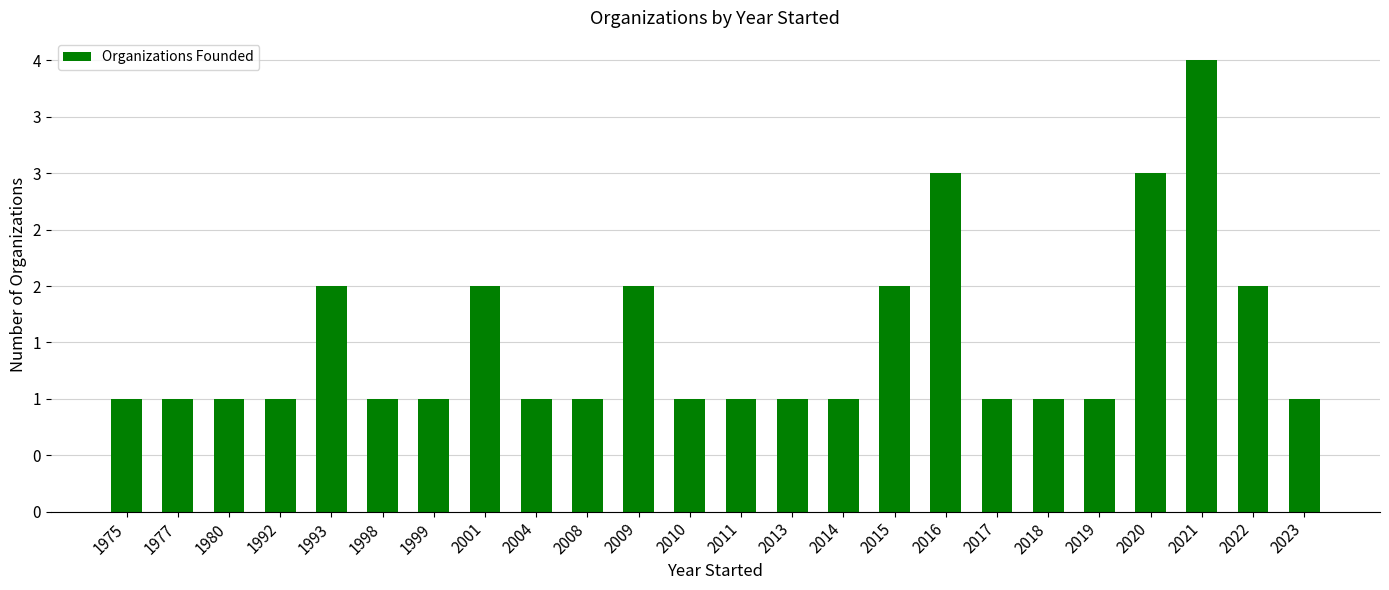

Does the chart contain any negative values?

No